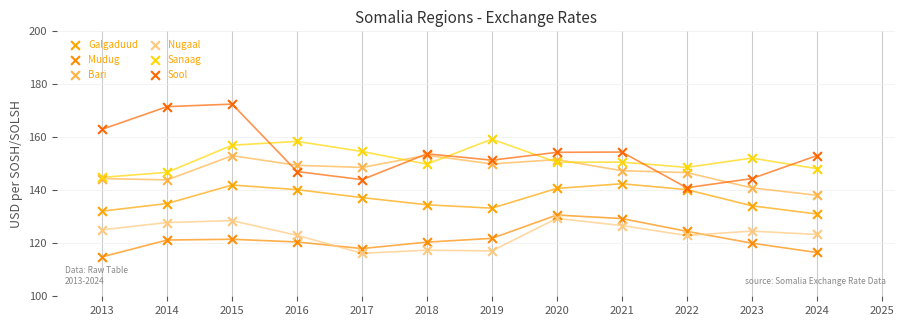

Which series reaches the maximum Y coordinate?

Sool